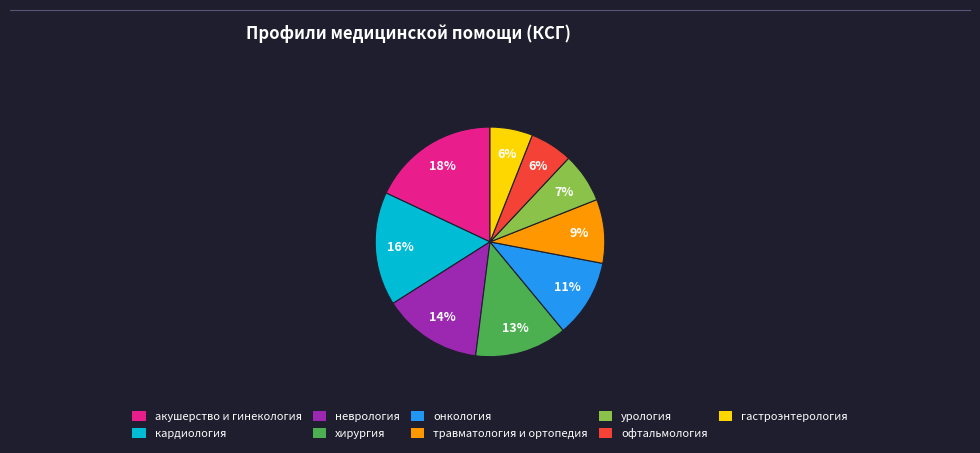

To the nearest percent, what portion does кардиология represent?

16%